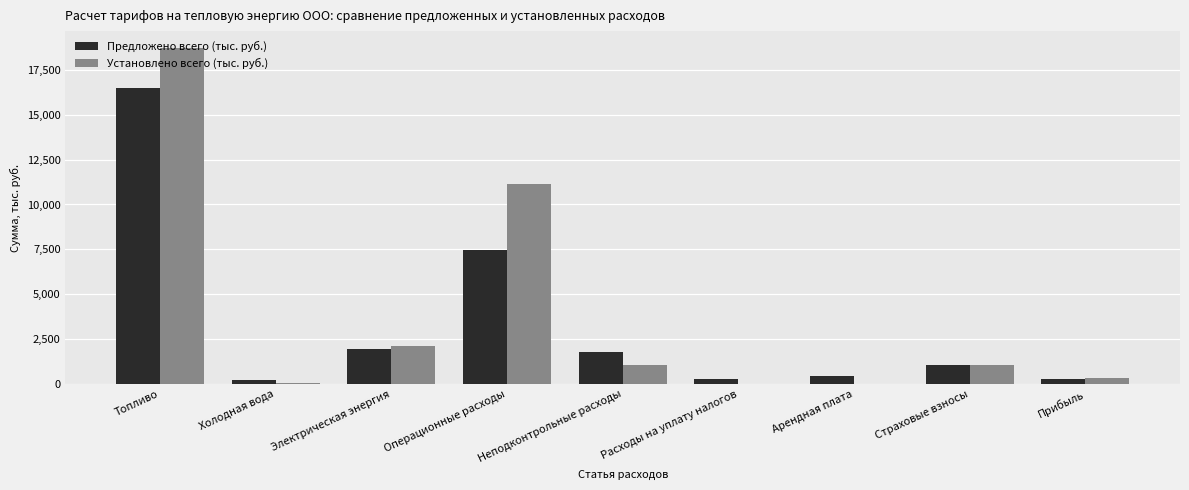

How many data points in Установлено всего (тыс. руб.) are above 1094?

5